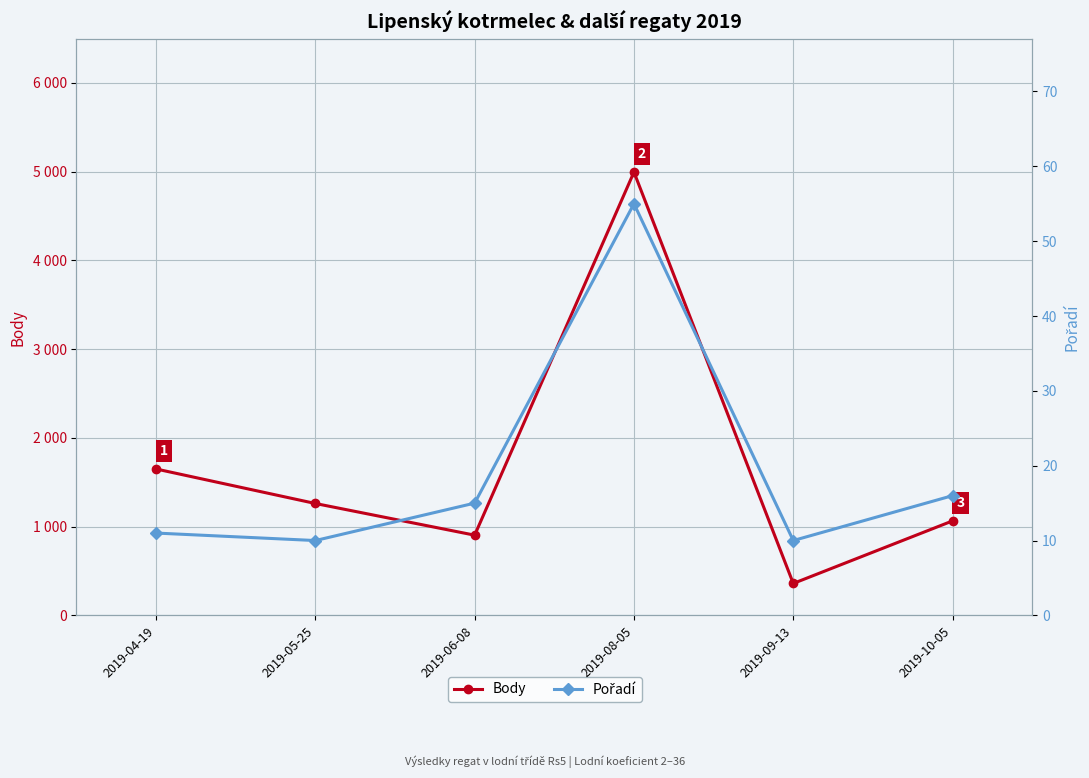

True or false: Pořadí and Body cross at least once.

False